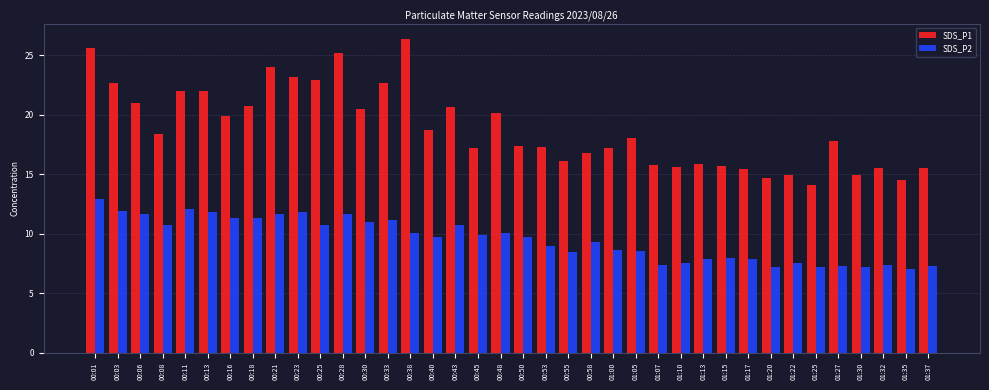

Which series changed the most between 00:21 and 01:07?

SDS_P1